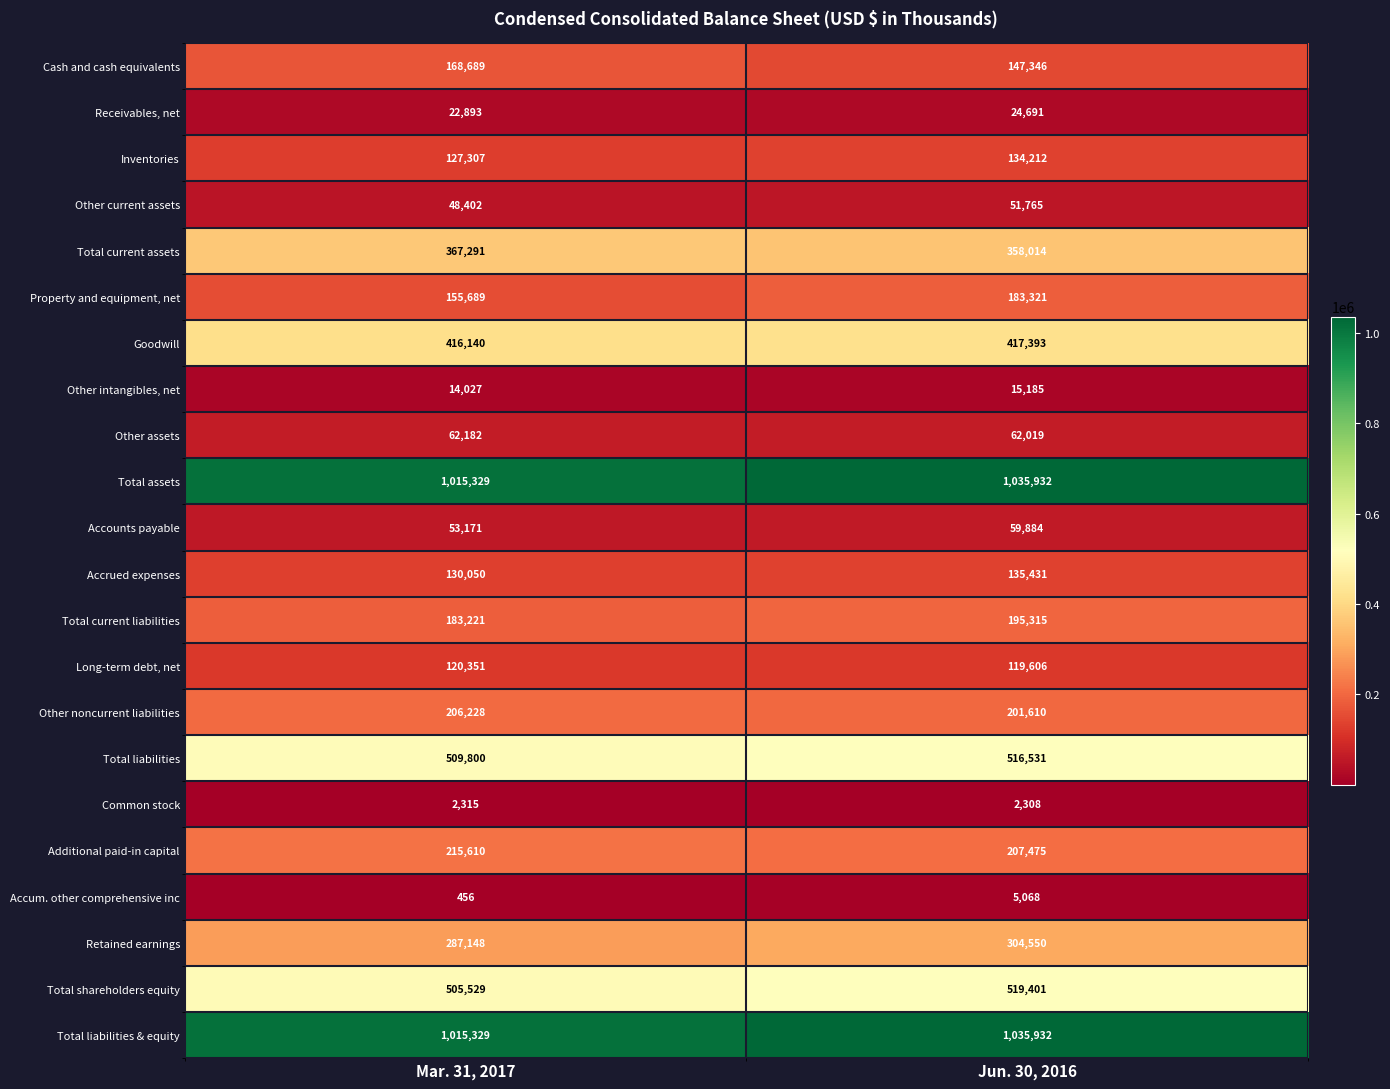

What is the total value across all series at Jun. 30, 2016?

5732989